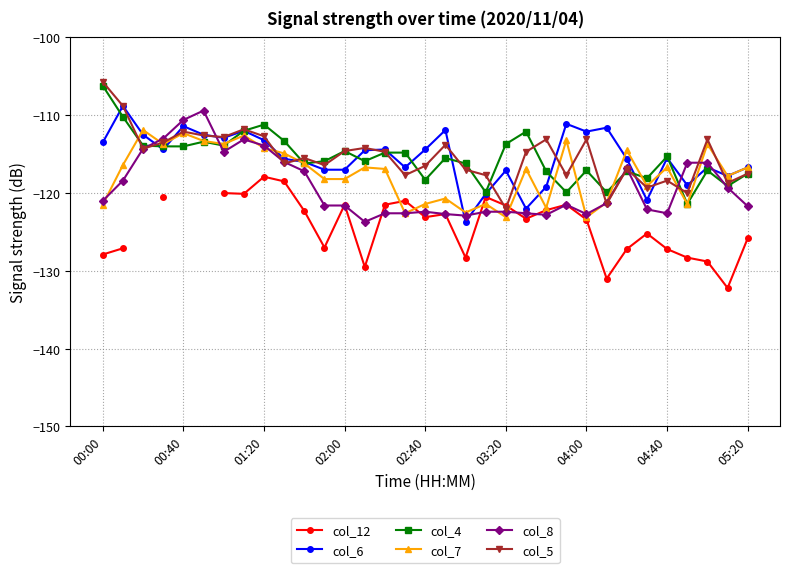

How many lines are shown in the chart?

6